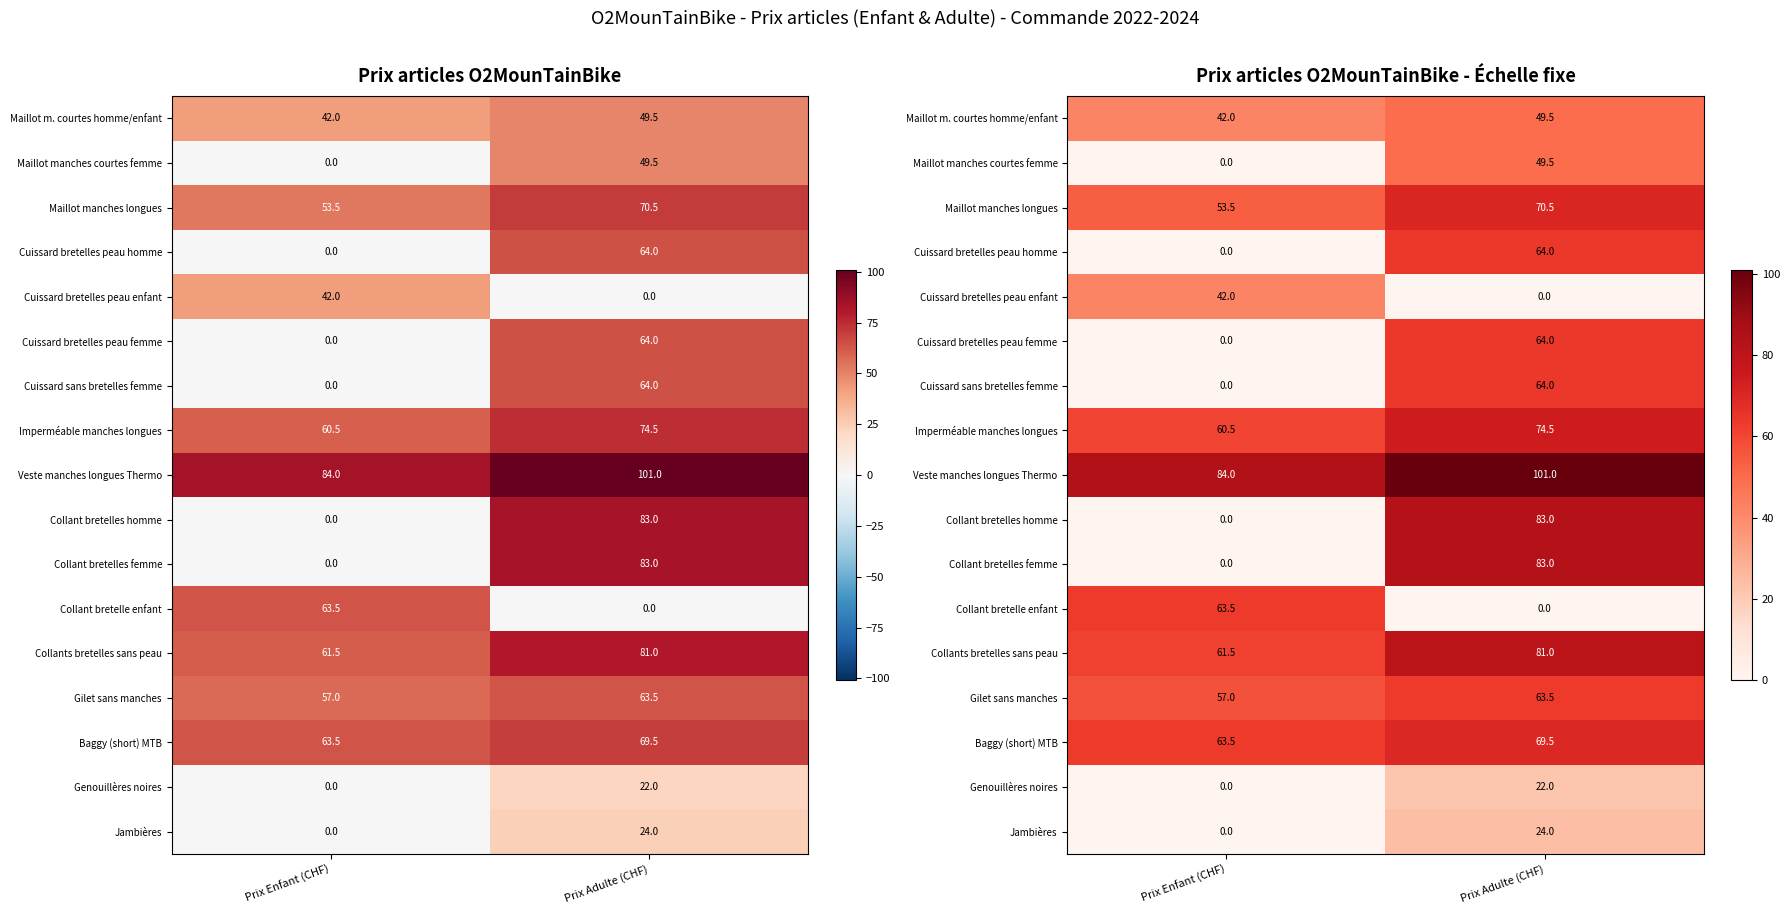

The Maillot manches longues series shows 70.5 at Prix Adulte (CHF). True or false?

True